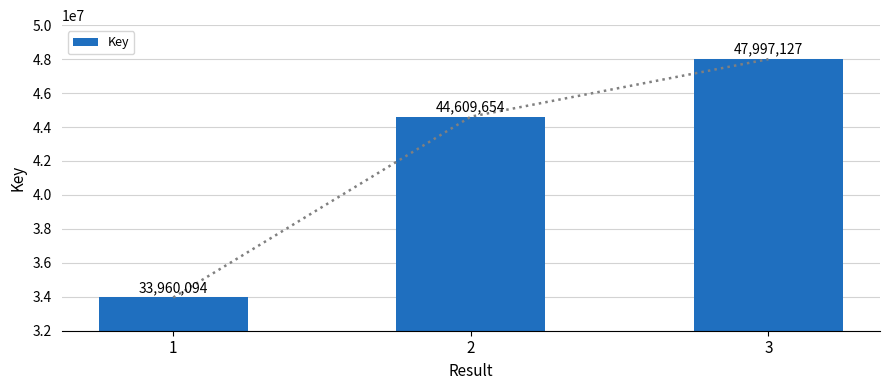

Where does the data first go above 44609654?

3